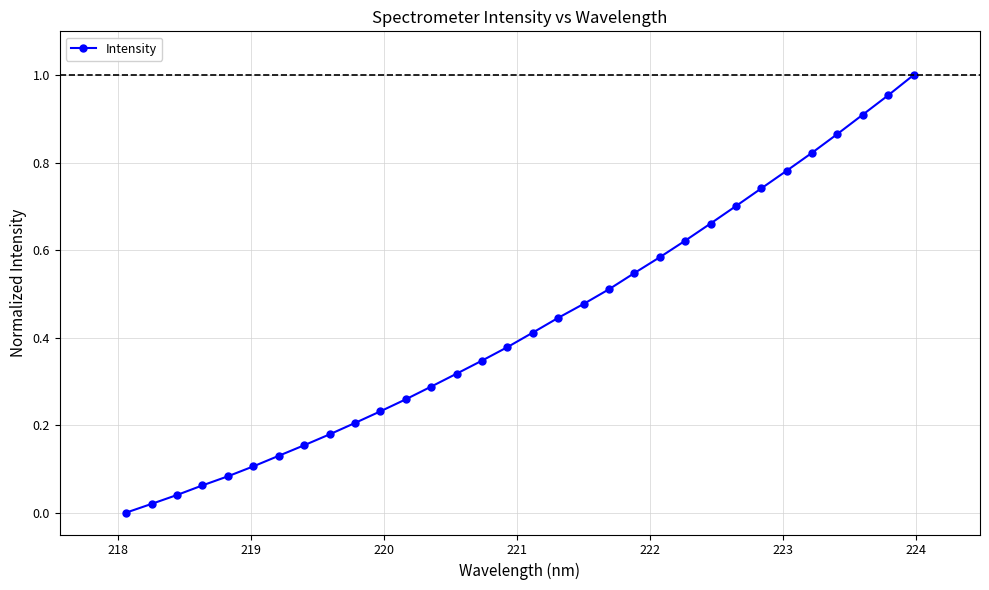

What is the sum of all values?

13.8